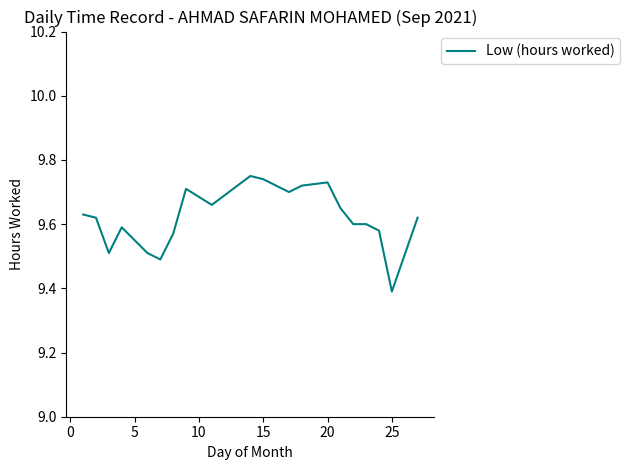

What is the difference between the maximum and minimum values?

0.4